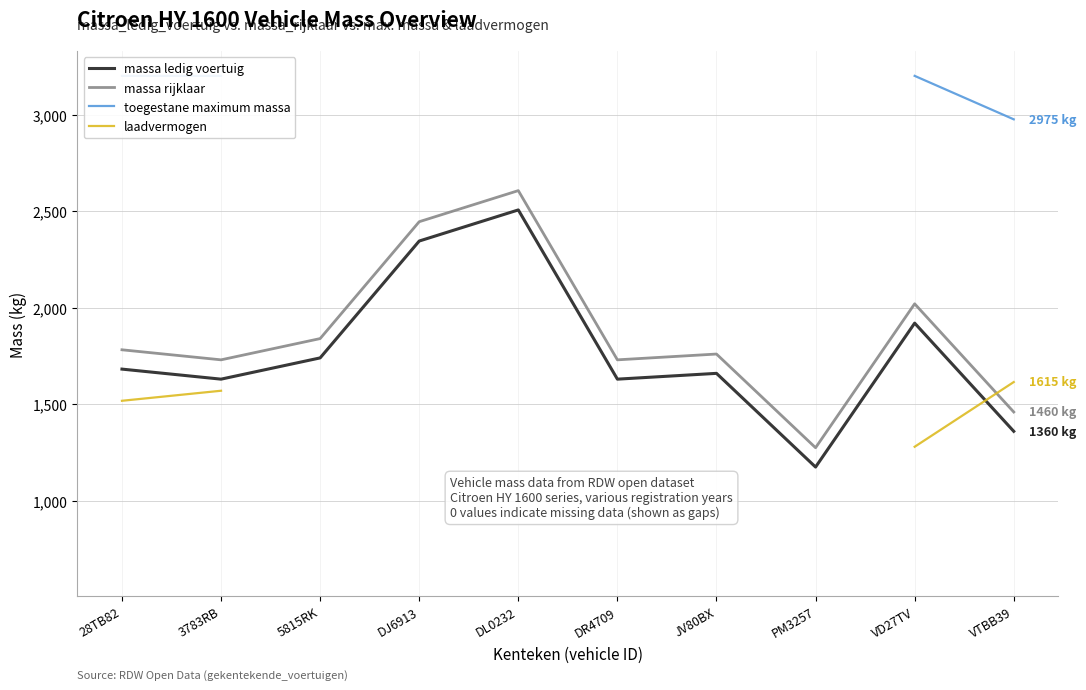

What value does the massa ledig voertuig series have at 28TB82?

1682